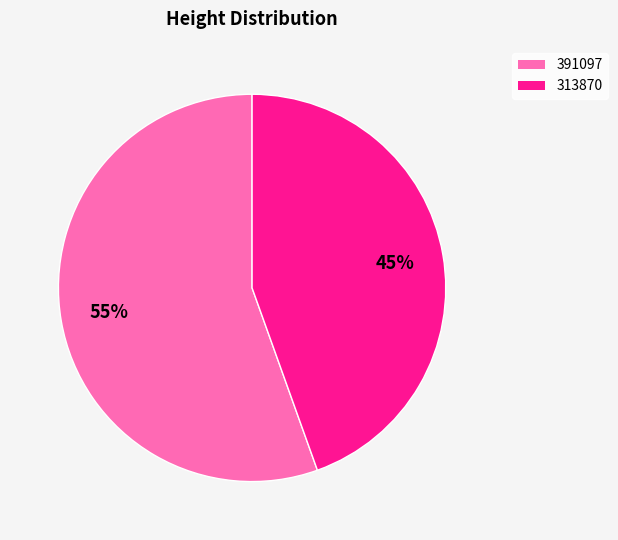

How many slices are in this pie chart?

2